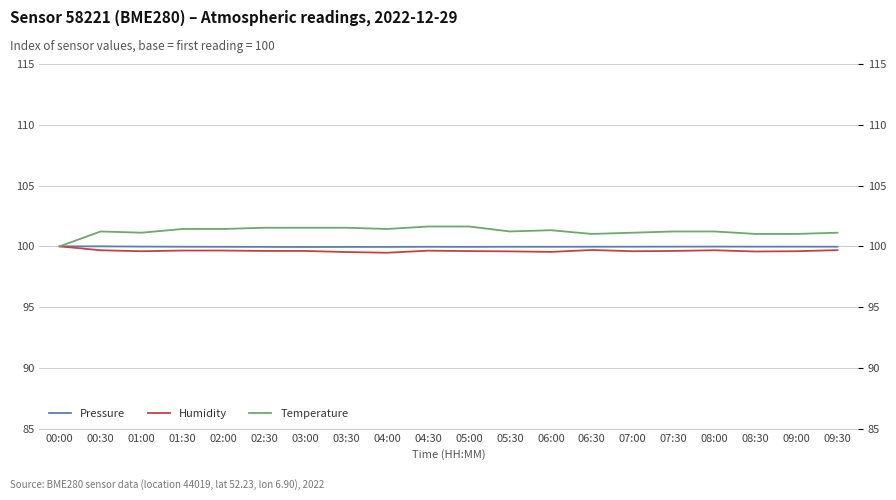

What is the label of the 10th point from the left?

04:30